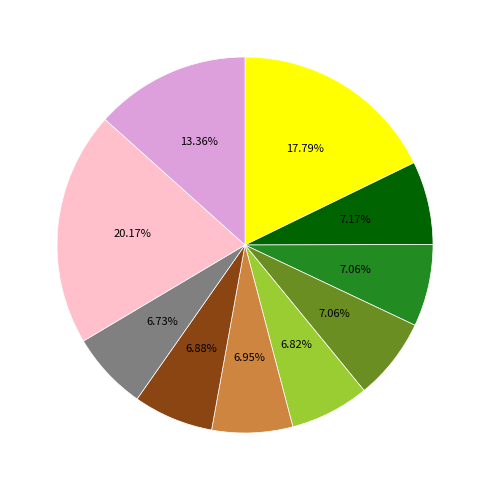

Does any single category account for the majority?

No